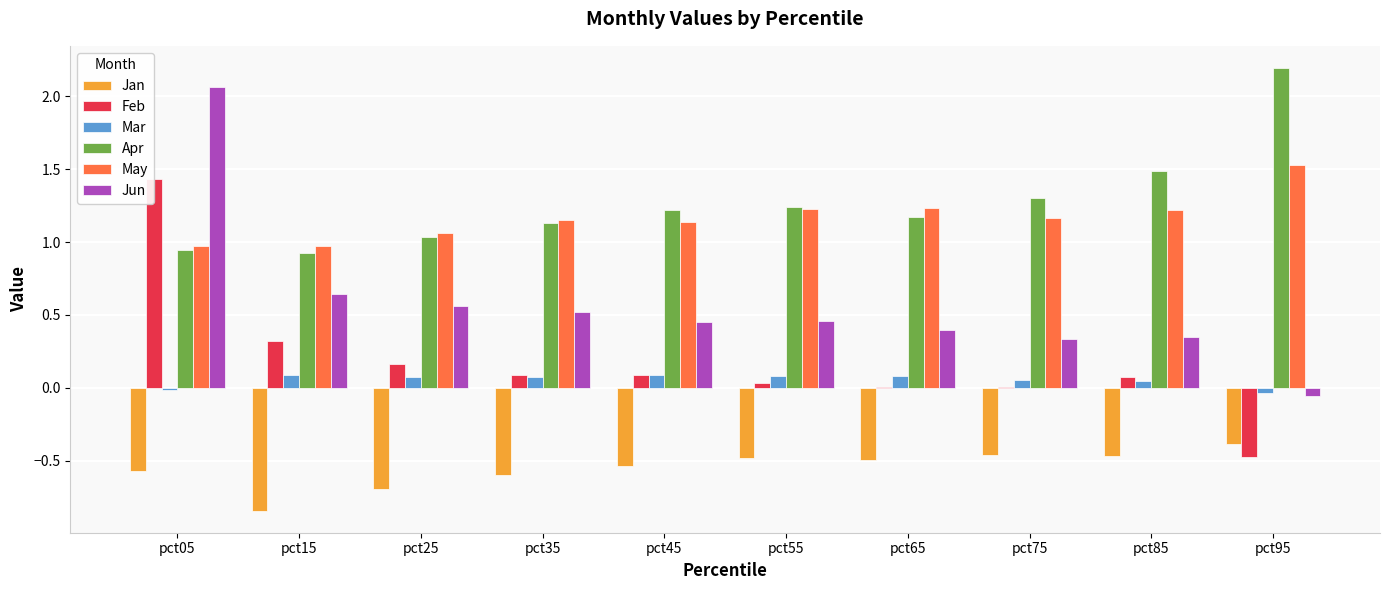

Rank the series at pct35 from highest to lowest value.

May, Apr, Jun, Feb, Mar, Jan